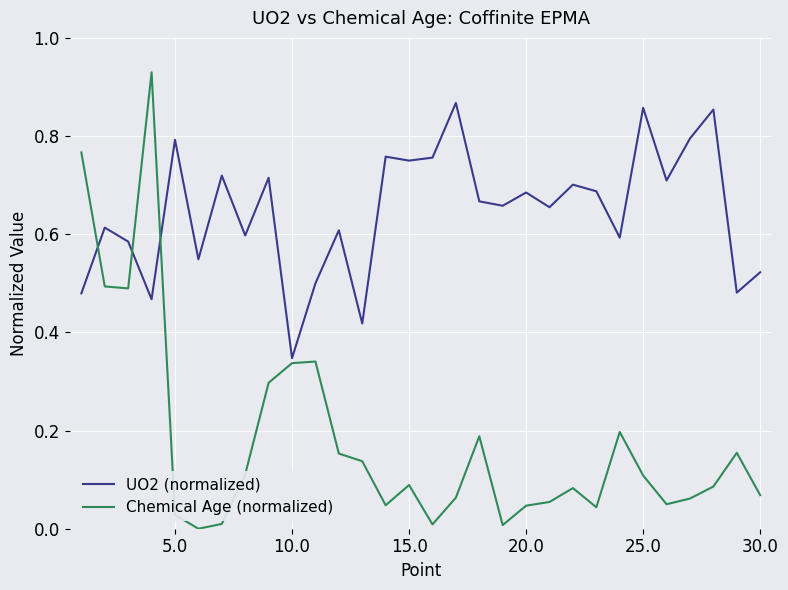

True or false: UO2 (normalized) and Chemical Age (normalized) intersect in this chart.

True